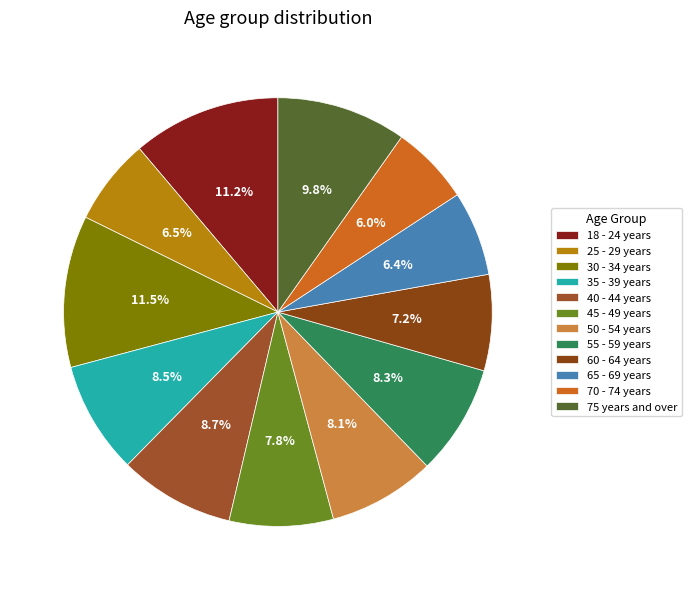

Which has a higher value, 40 - 44 years or 30 - 34 years?

30 - 34 years